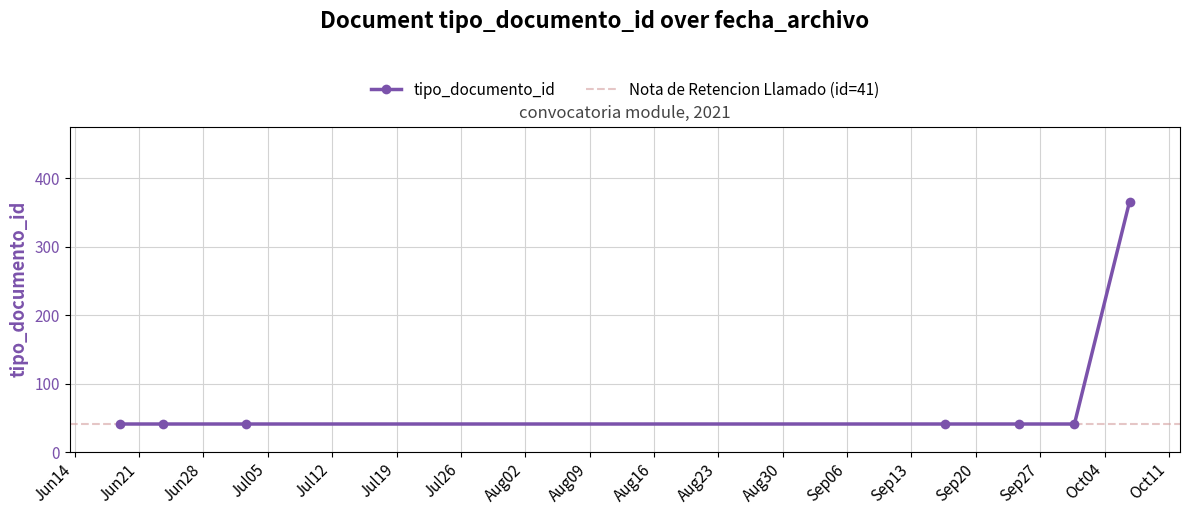

What is the average value?

87